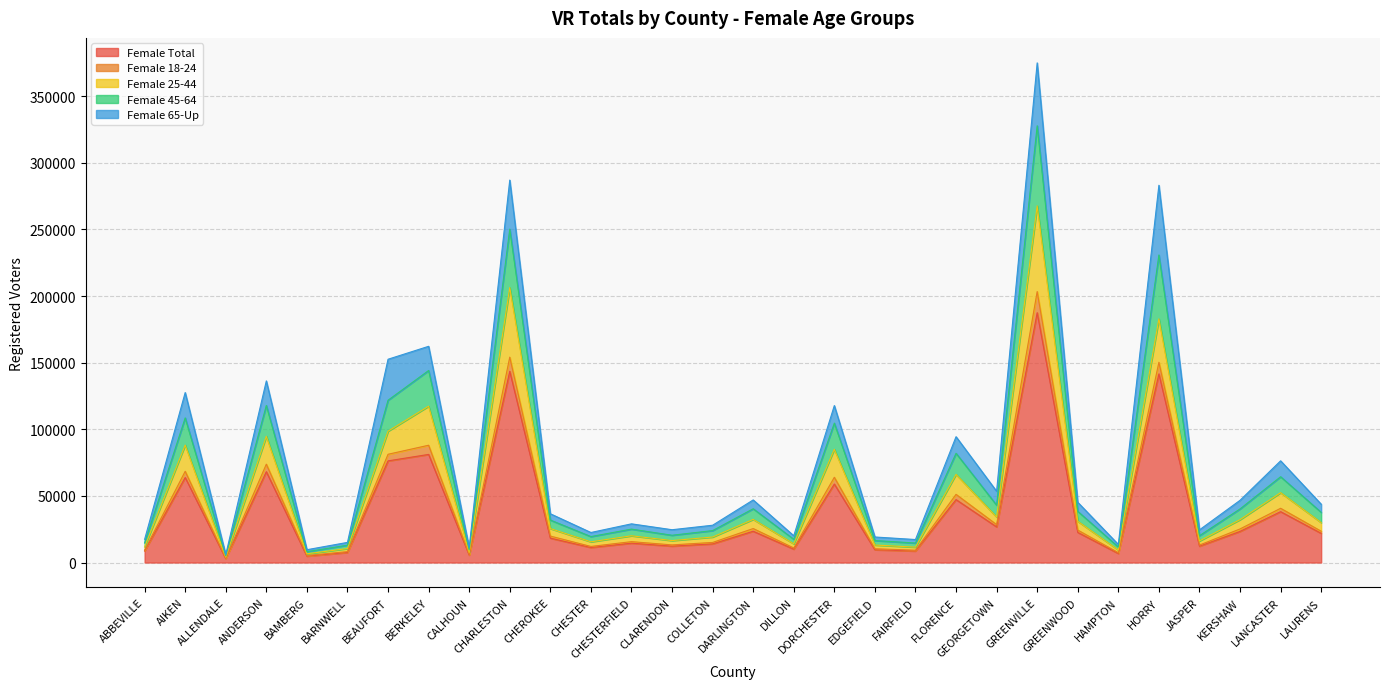

Does the chart display data point markers on the line(s)?

No